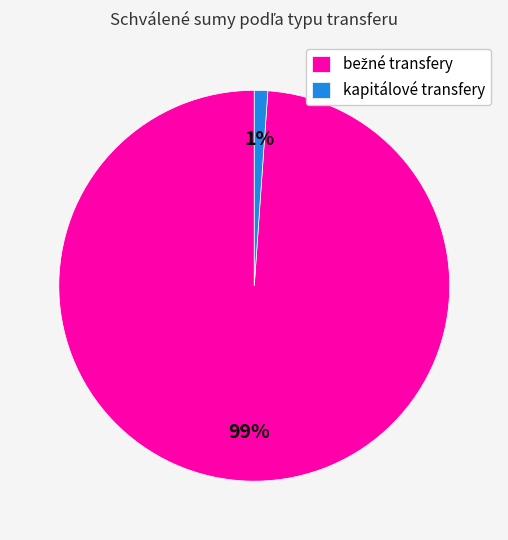

Which slice is the smallest?

kapitálové transfery